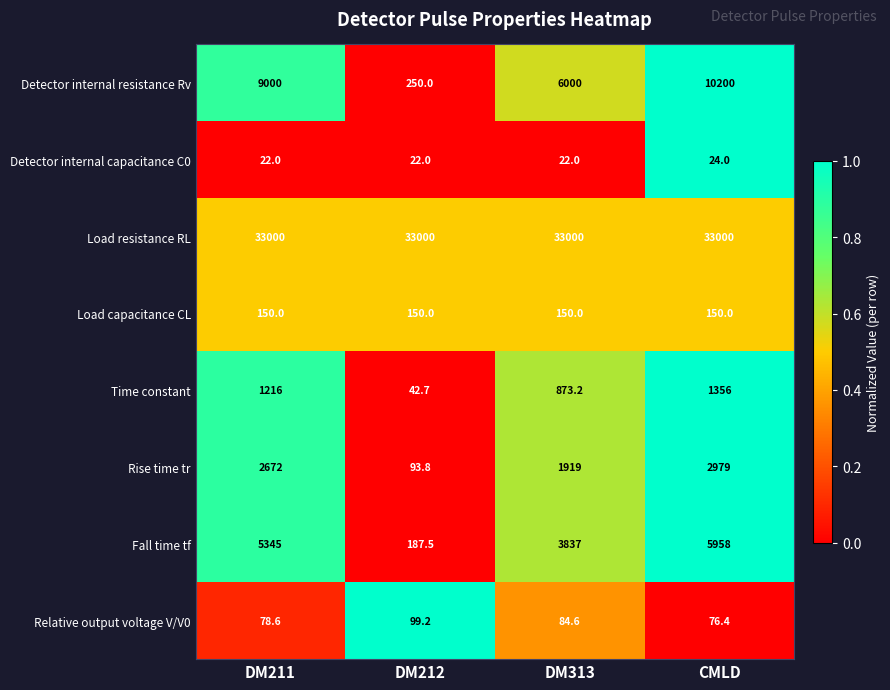

The Detector internal capacitance C0 series shows 8.7 at DM313. True or false?

False